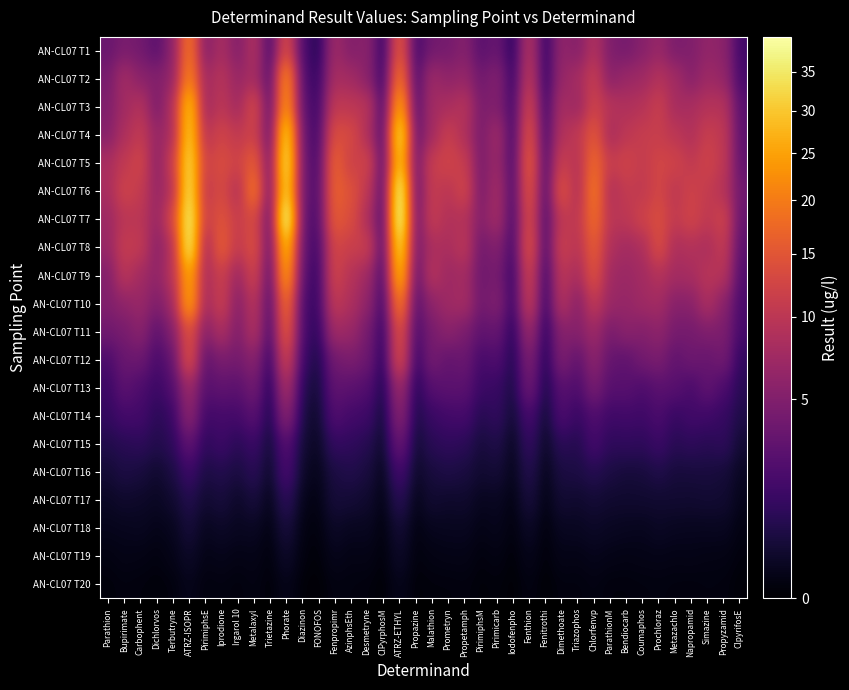

What is the total value across all series at Diazinon?

30.9